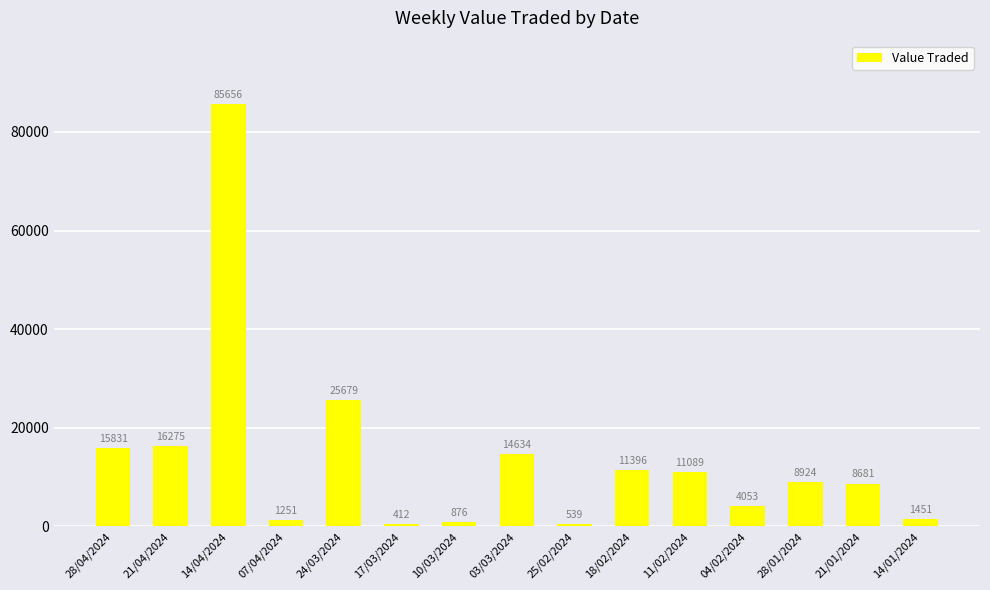

Which category has the lowest value across all series?

17/03/2024